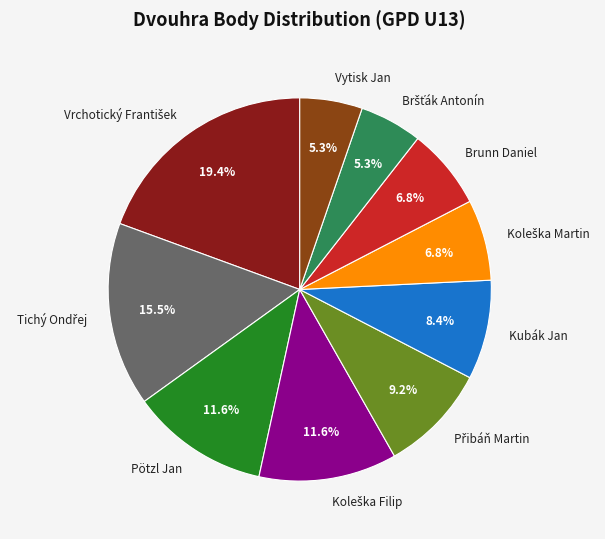

Count the number of slices in the pie.

10